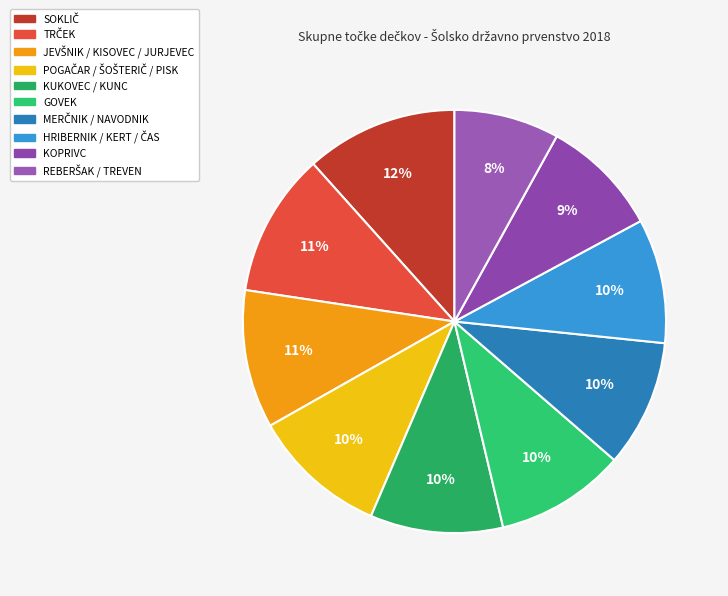

How many slices are in this pie chart?

10